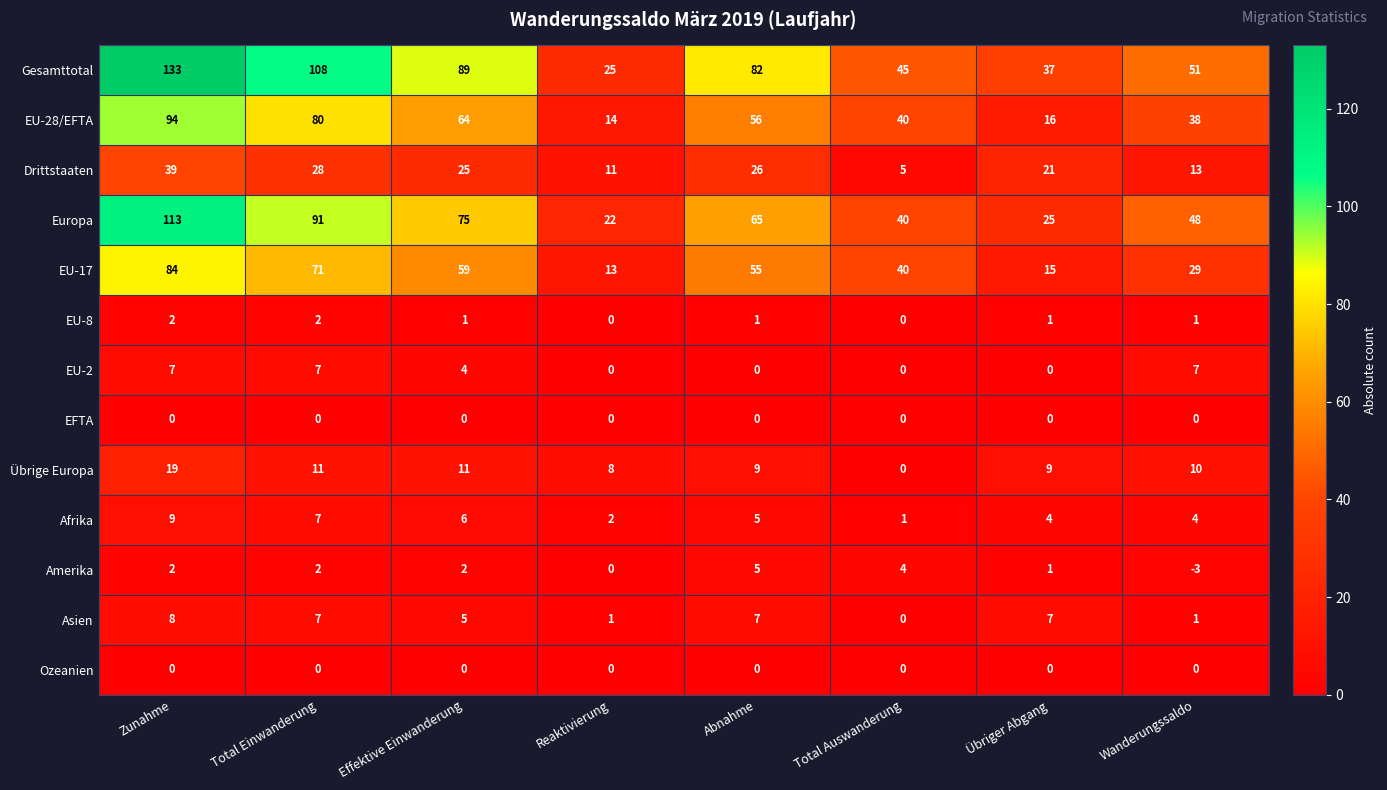

Which category has the lowest value across all series?

Wanderungssaldo